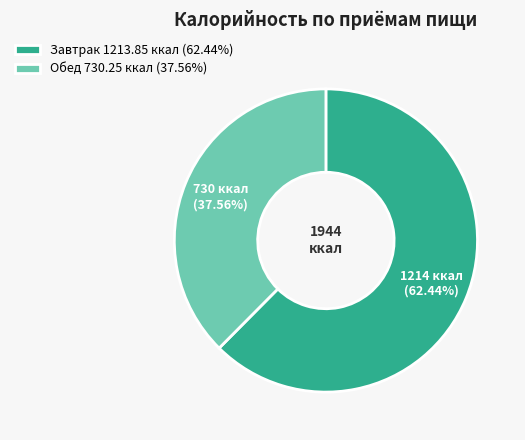

Approximately how many times larger is the value at Обед compared to Завтрак?

0.6